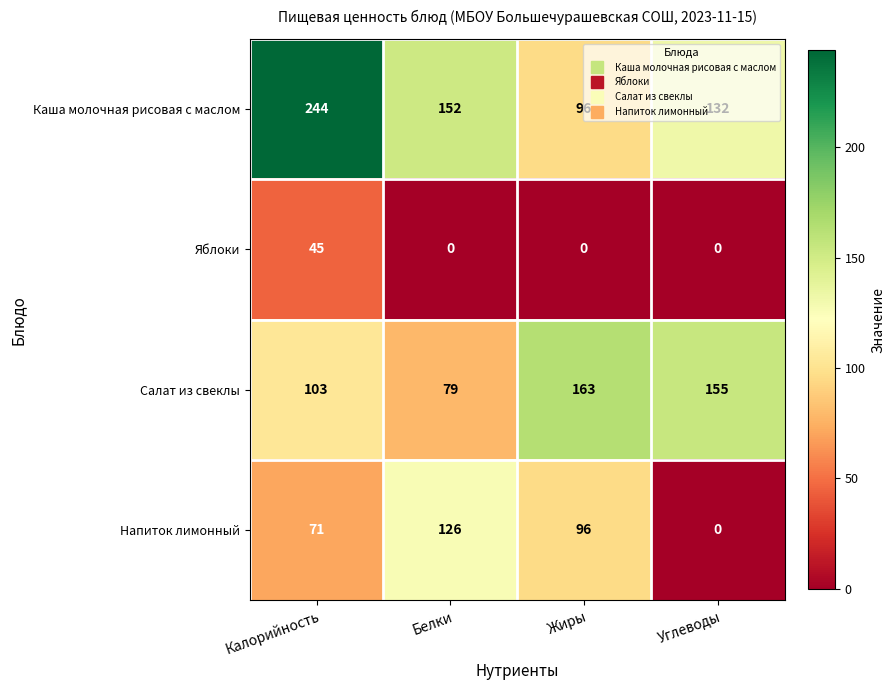

Count the number of data series in this chart.

4